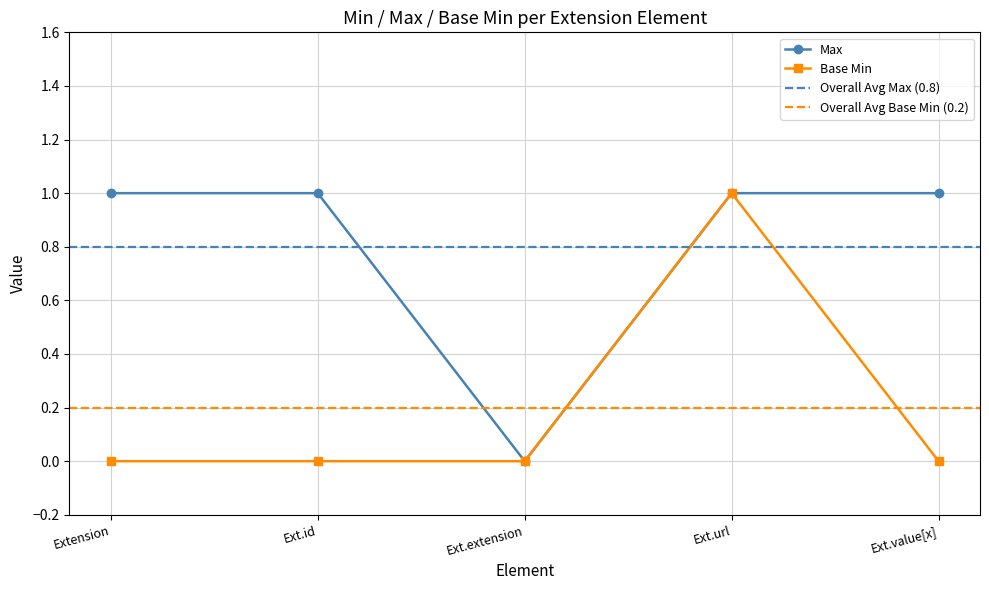

True or false: Max has a value of 1 at Extension.

True